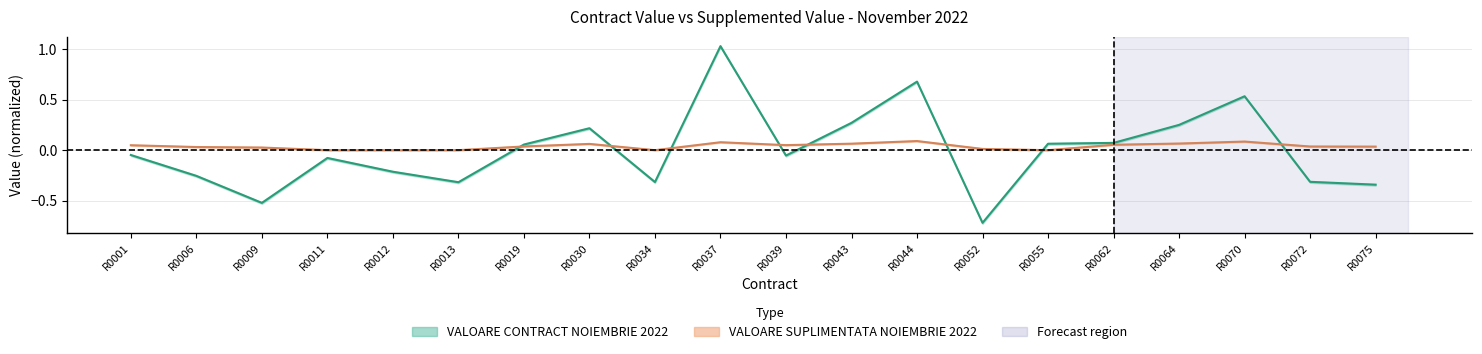

Is it true that VALOARE SUPLIMENTATA NOIEMBRIE 2022 equals 0.0 at R0019?

True